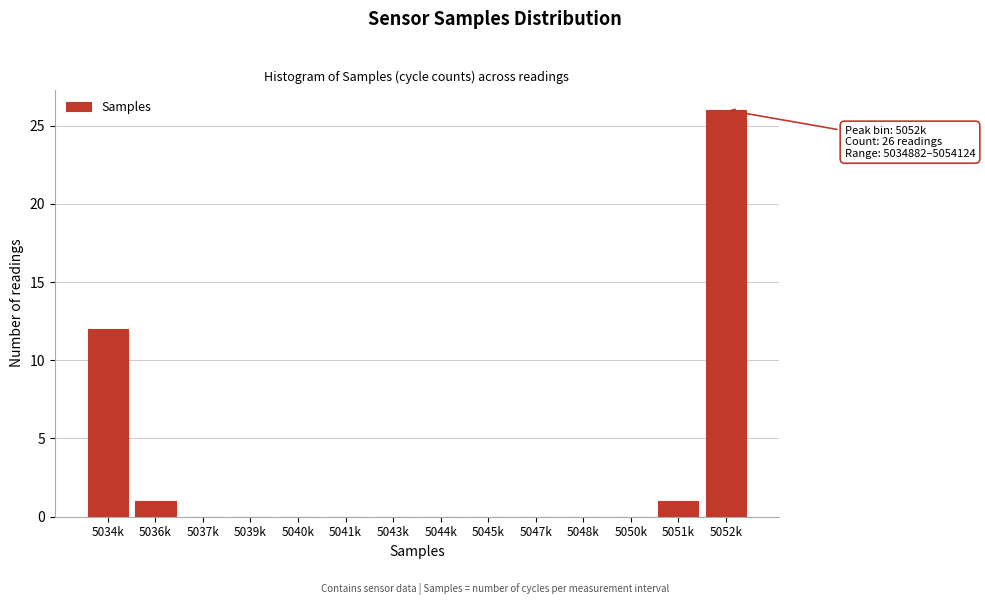

Reading left to right, list all the values displayed in this chart.

5034k=12	5036k=1	5037k=0	5039k=0	5040k=0	5041k=0	5043k=0	5044k=0	5045k=0	5047k=0	5048k=0	5050k=0	5051k=1	5052k=26